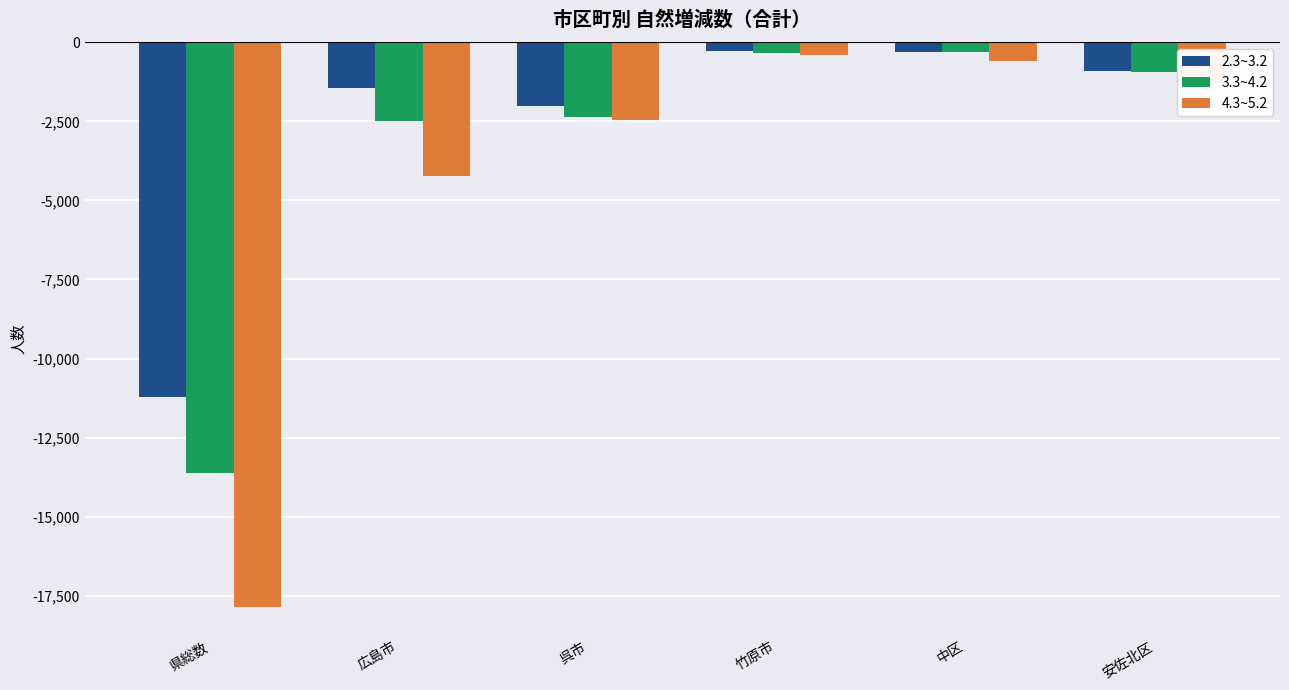

Which series has the largest range (max minus min)?

4.3~5.2